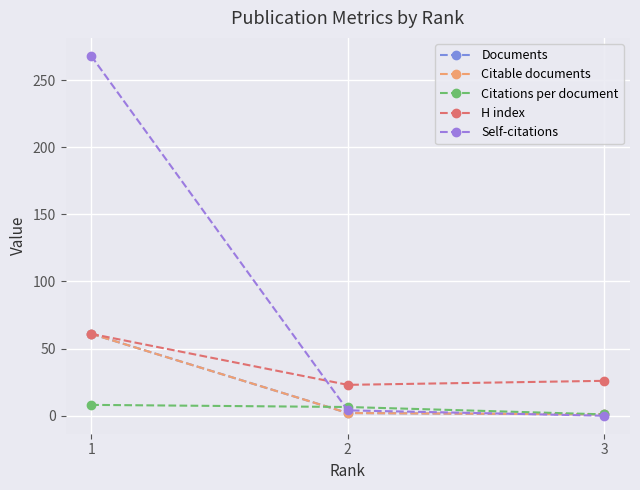

What is the sum of all Documents values?

64.0